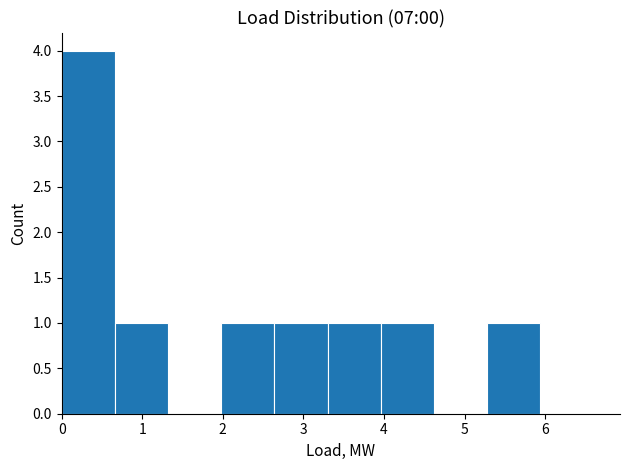

Reading left to right, transcribe this chart: for each bar, give the range it covers on the x-axis and its height. Neither the bar edges nor the heights are printed on the chart, so give them approximately, as read against the axes.

0.00 to 0.66: 4
0.66 to 1.32: 1
1.32 to 1.98: 0
1.98 to 2.64: 1
2.64 to 3.30: 1
3.30 to 3.96: 1
3.96 to 4.62: 1
4.62 to 5.28: 0
5.28 to 5.94: 1
5.94 to 6.60: 0